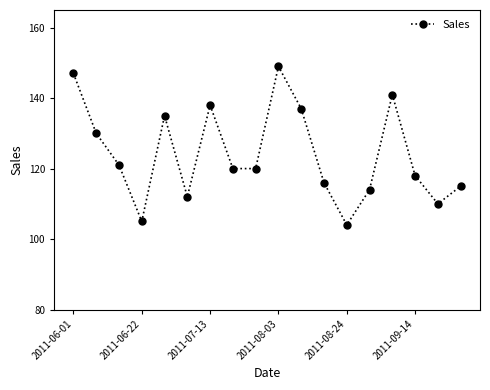

What is the value of the 13th point from the left?

104